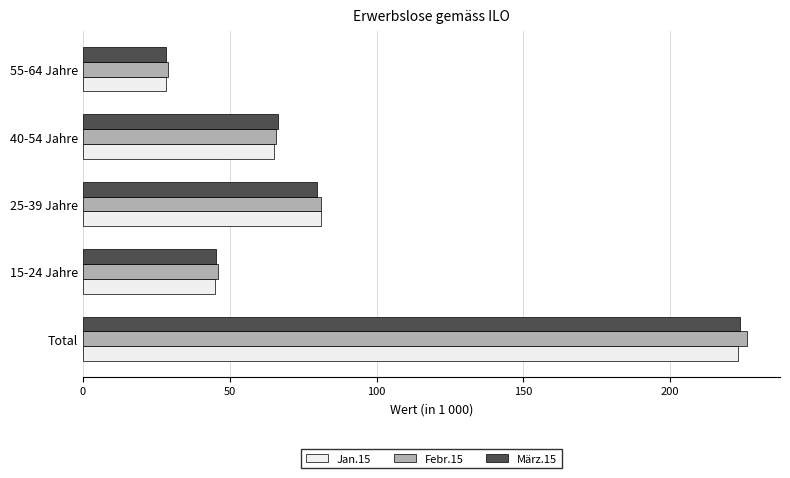

What is the spread (max minus min) of values at 15-24 Jahre?

1.1